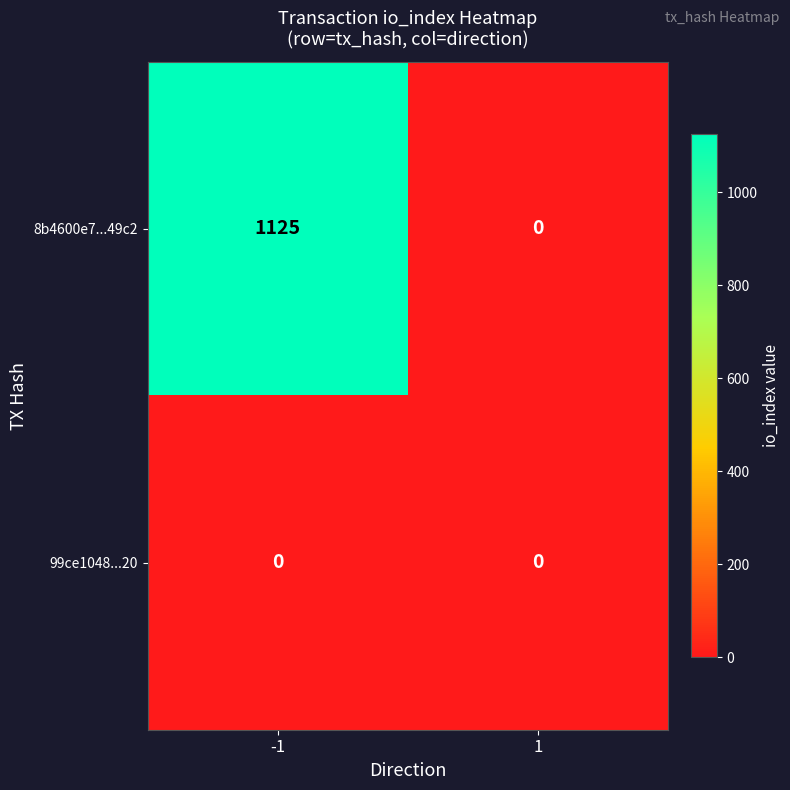

The value of 8b4600e7...49c2 at -1 is 338. True or false?

False